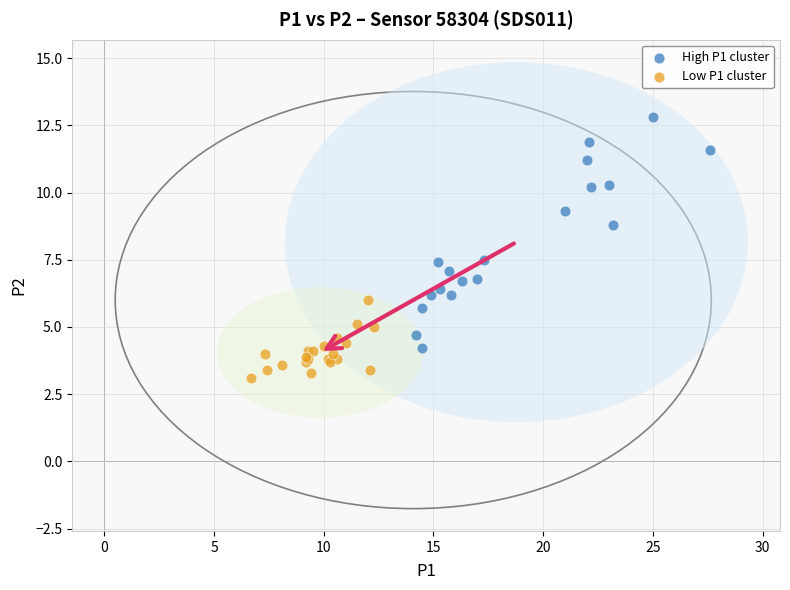

Which series has the largest Y range (max minus min)?

High P1 cluster